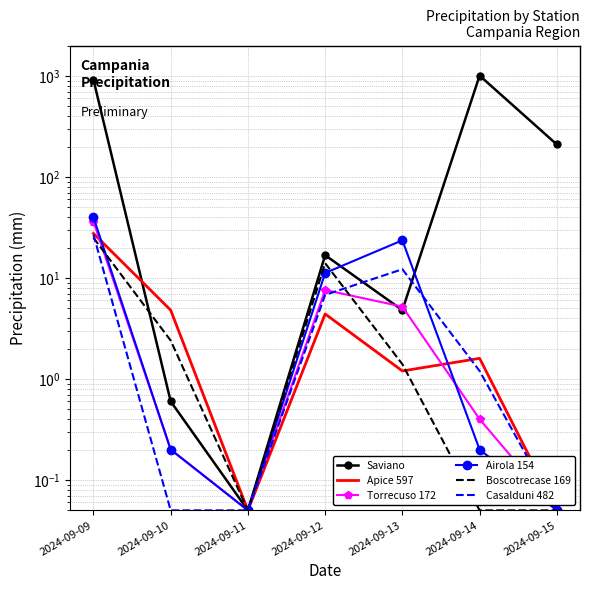

How many series are shown in this chart?

6